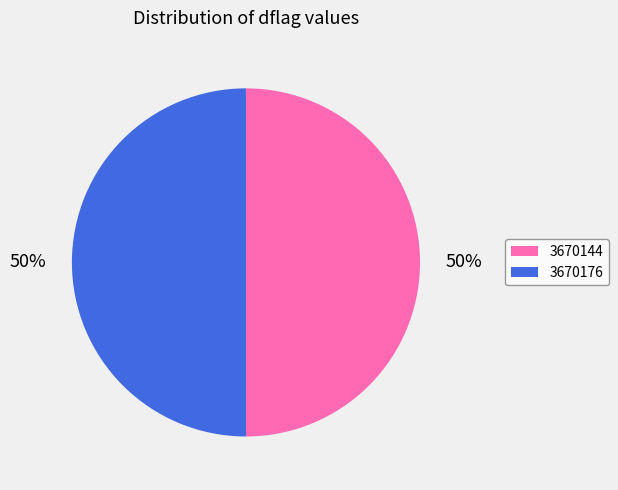

Is the sum of 3670144 and 3670176 greater than half?

Yes